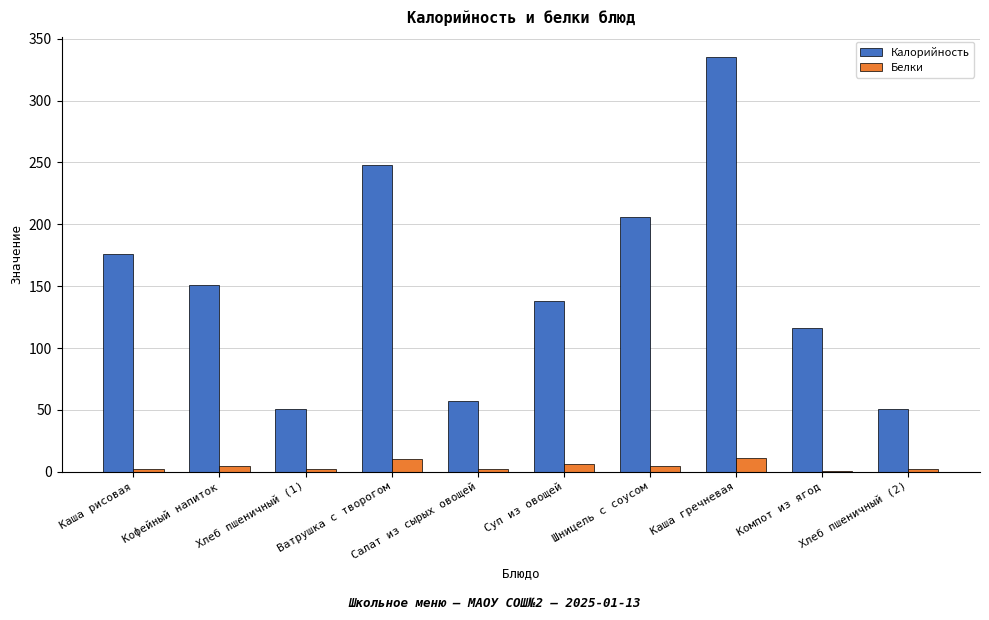

Between Суп из овощей and Каша гречневая, which series saw the biggest shift?

Калорийность